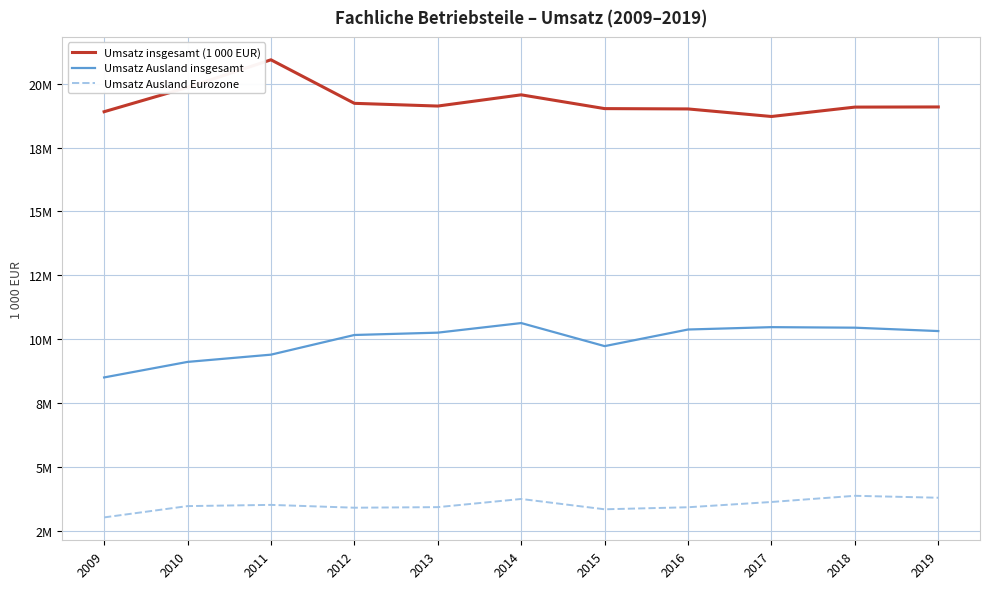

Which series has the widest spread of values?

Umsatz insgesamt (1 000 EUR)